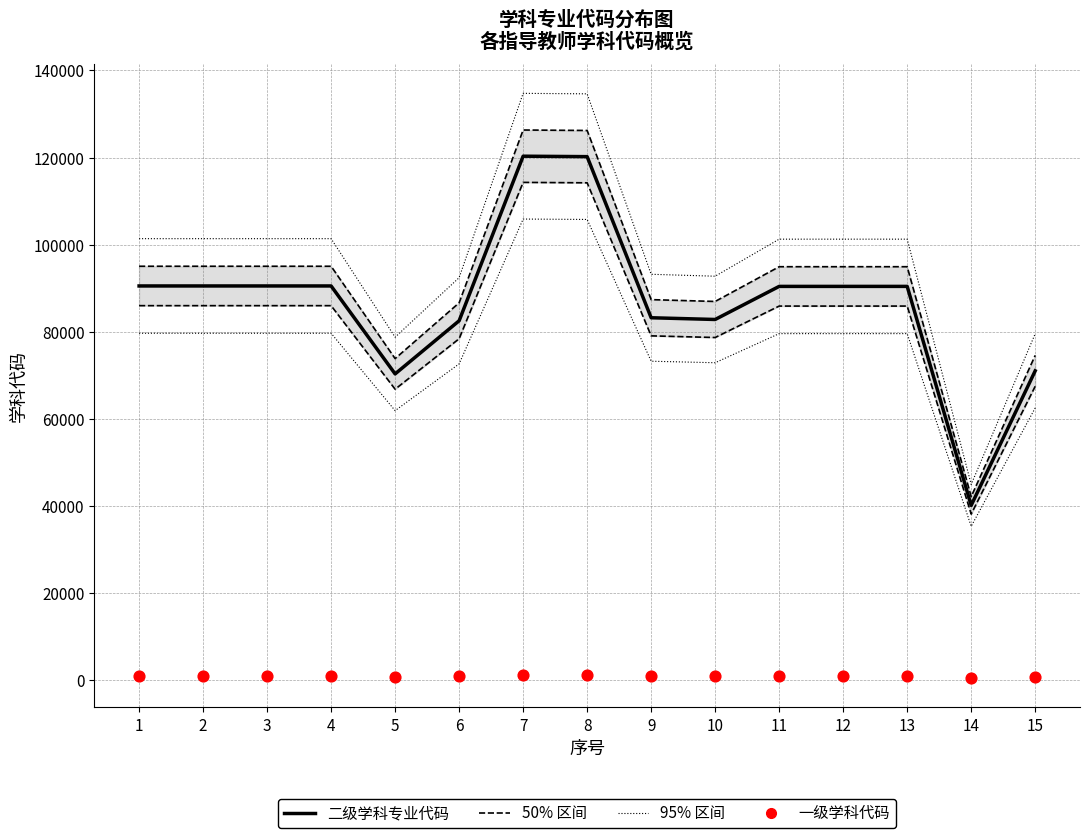

At which category is the sum across all series the highest?

7